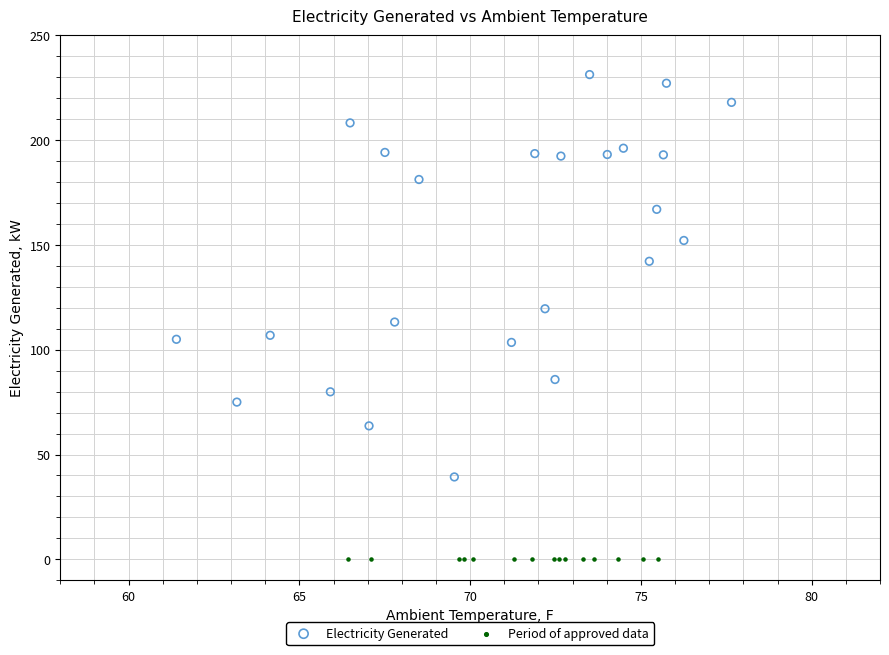

Which series reaches the minimum Y coordinate?

Period of approved data